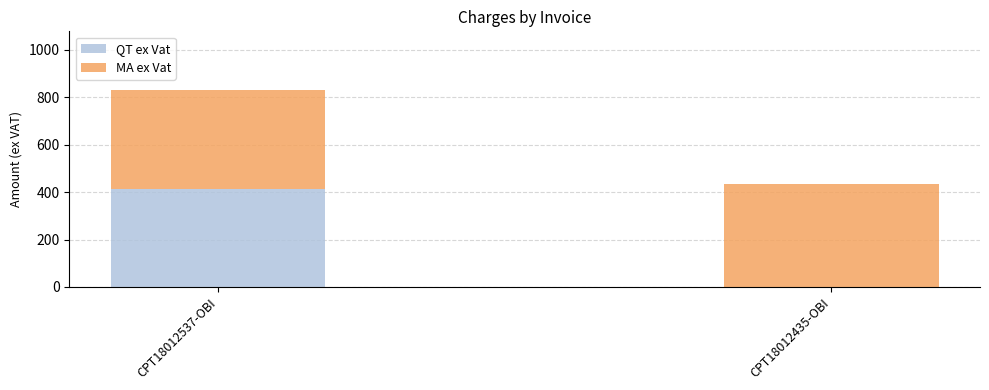

Which category has the highest value in the QT ex Vat series?

CPT18012537-OBI